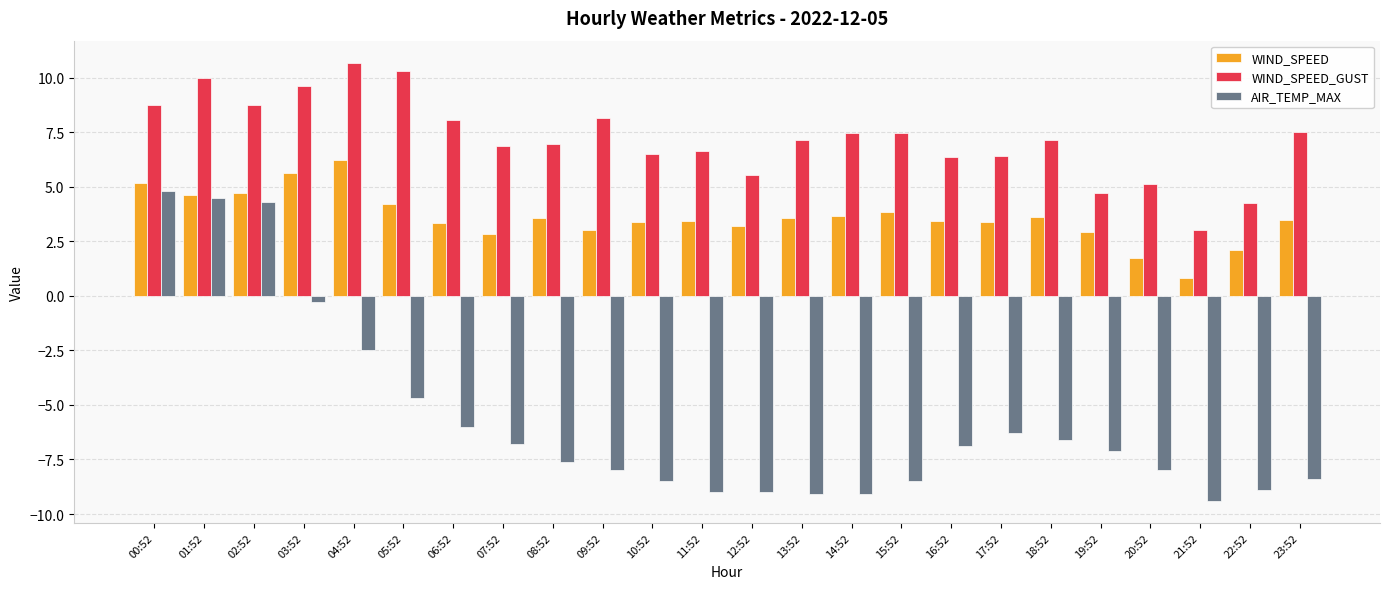

What is the greatest value displayed?

10.7